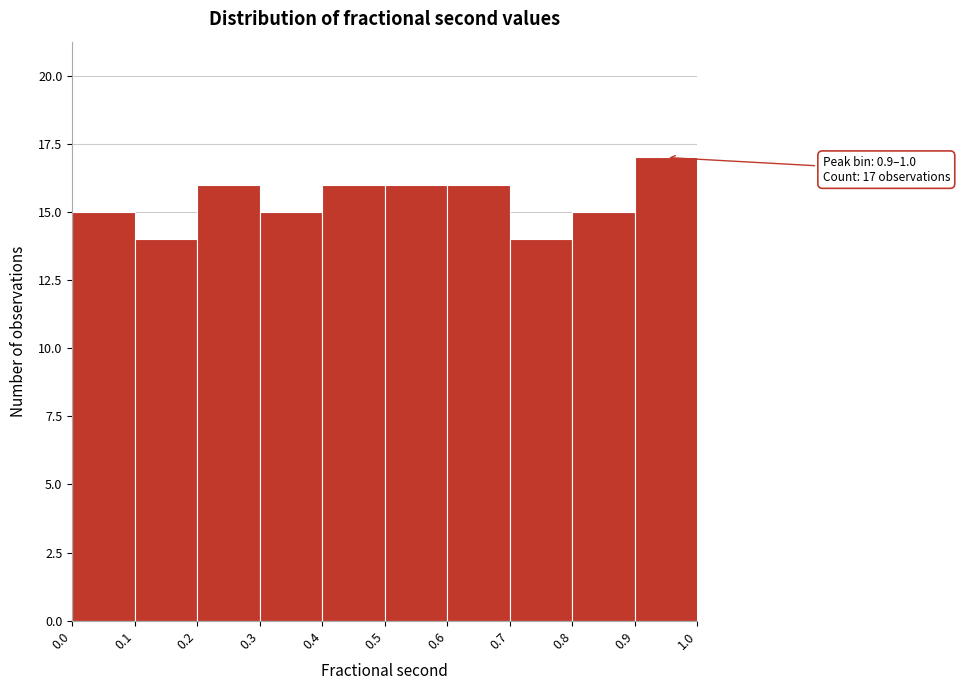

Over which range of the x-axis is the bar tallest?

0.9 to 1.0